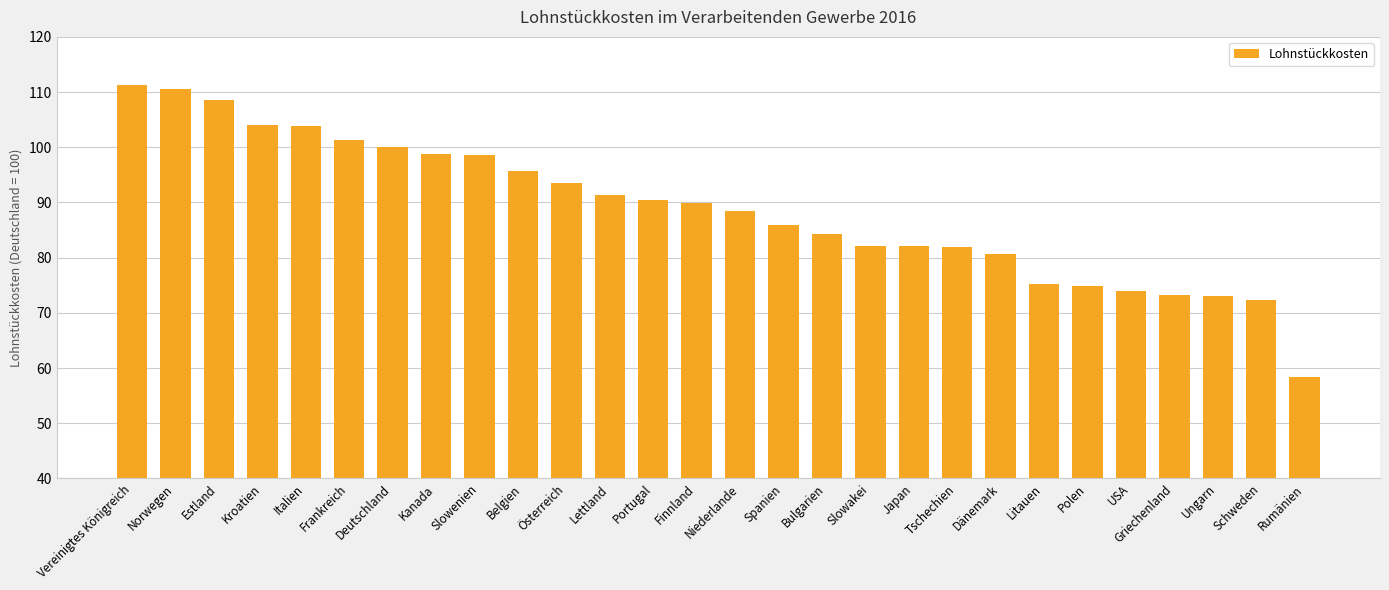

What is the change in value from Kanada to Bulgarien?

-14.5